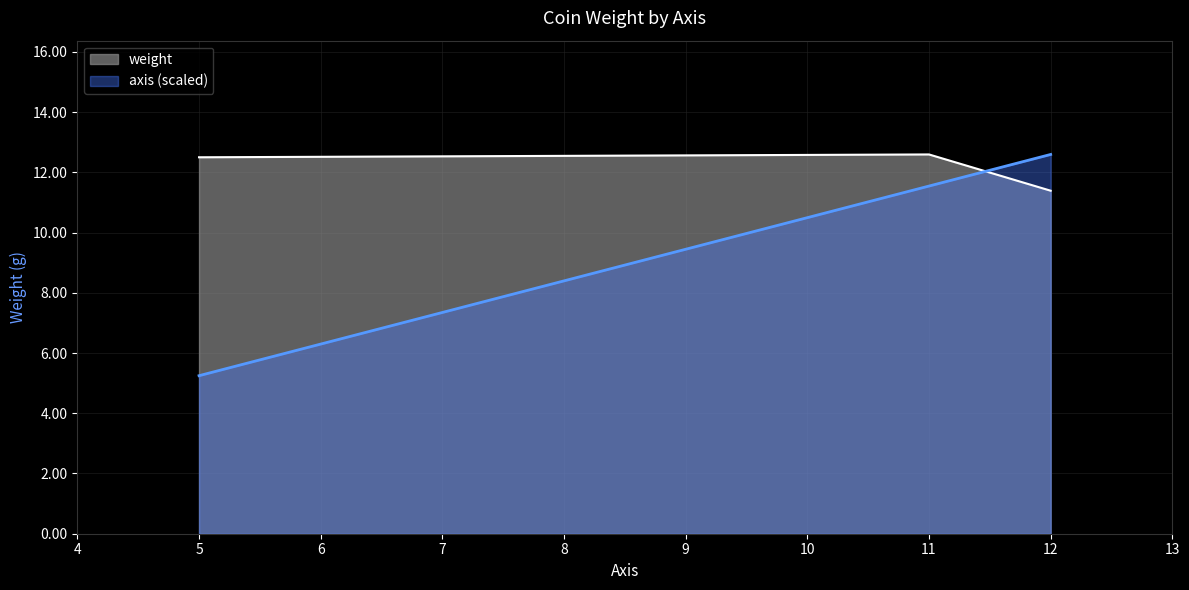

What is the sum of the axis values at 12 and 5?

17.8